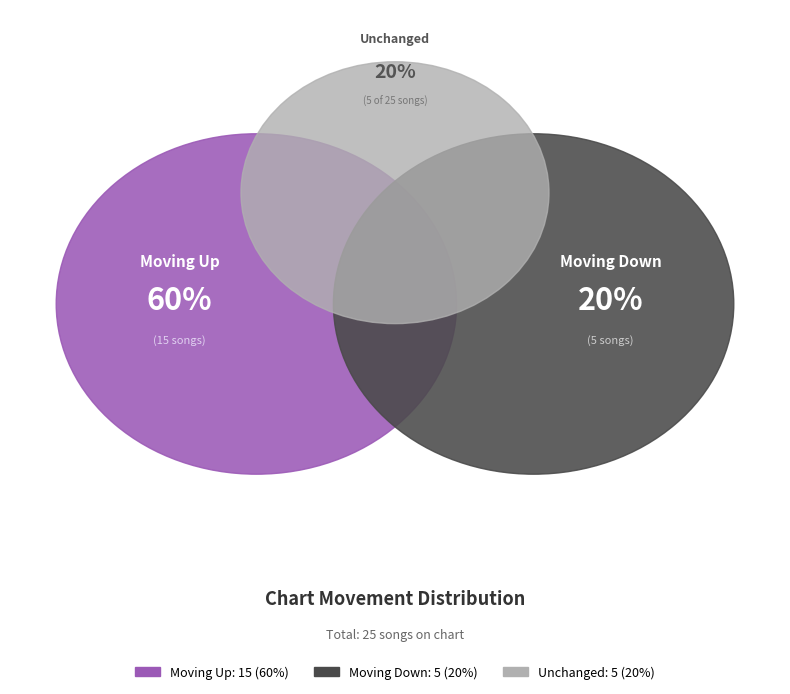

Is it true that up is 60% of the pie?

True